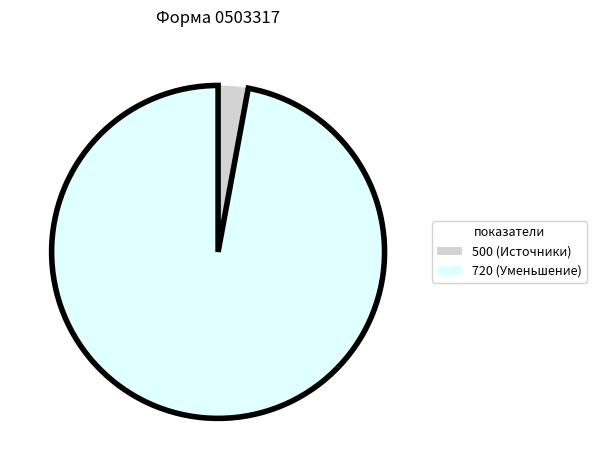

Is there any slice that represents more than half of the pie?

Yes